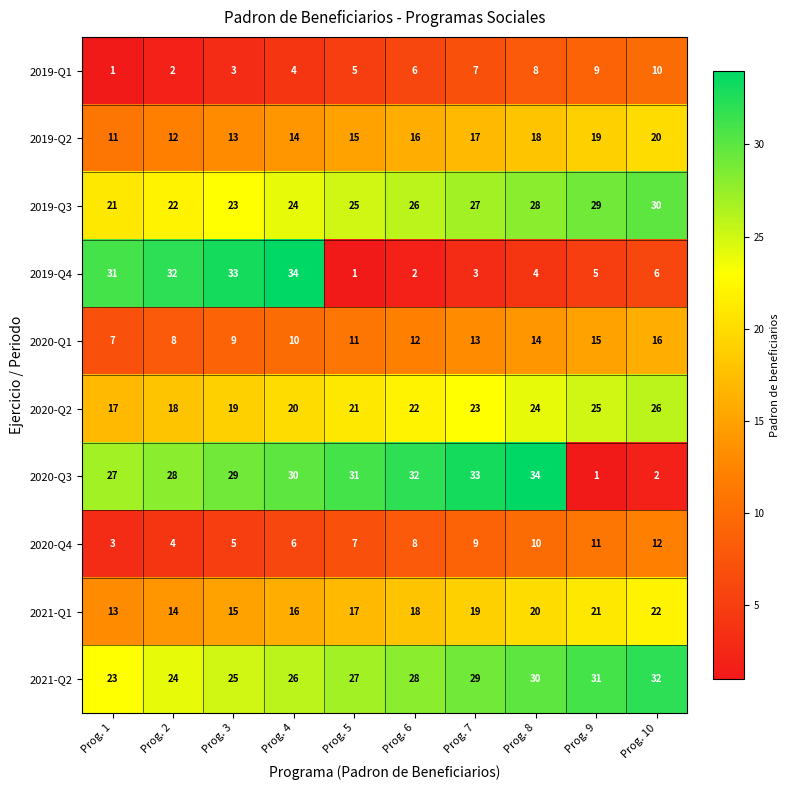

What is the sum of the 2019-Q3 values at Prog. 2 and Prog. 10?

52